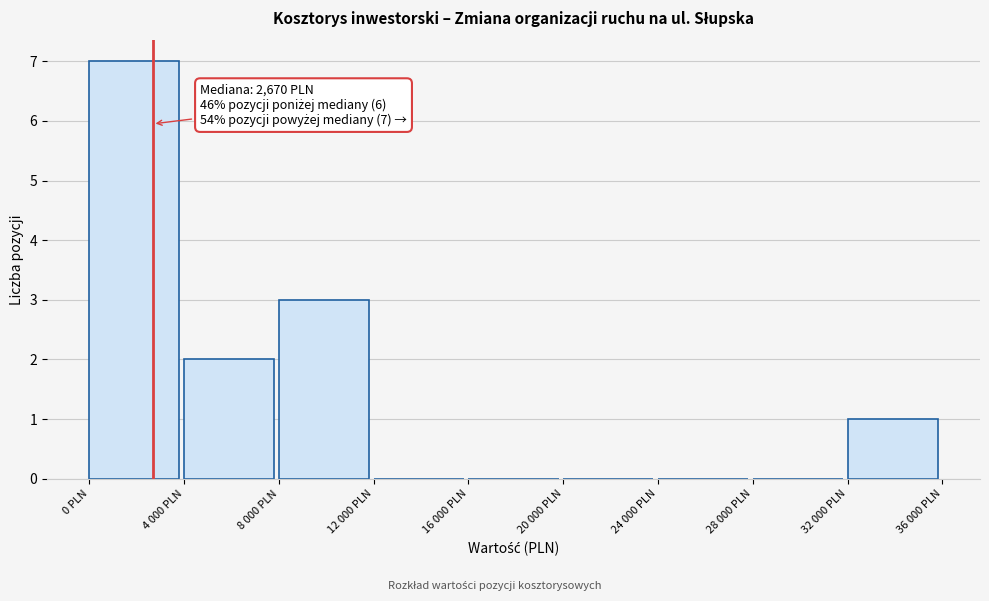

Reading right to left, transcribe all the data shown in this chart.

32 000 PLN=1	28 000 PLN=0	24 000 PLN=0	20 000 PLN=0	16 000 PLN=0	12 000 PLN=0	8 000 PLN=3	4 000 PLN=2	0 PLN=7